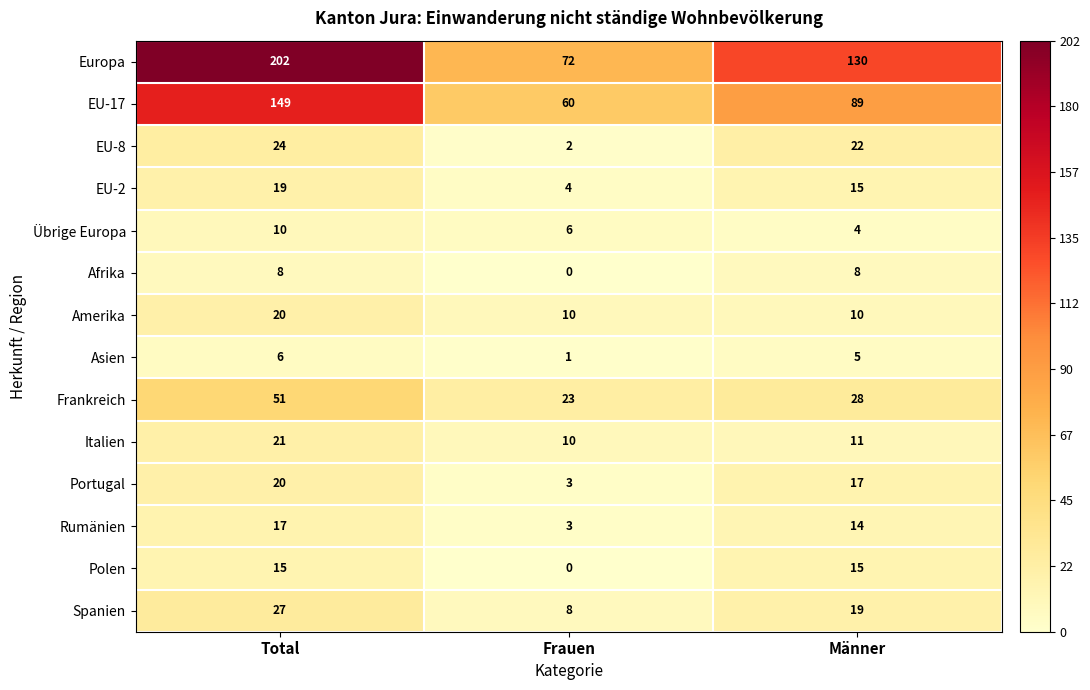

Which series has the largest total across all categories?

Europa